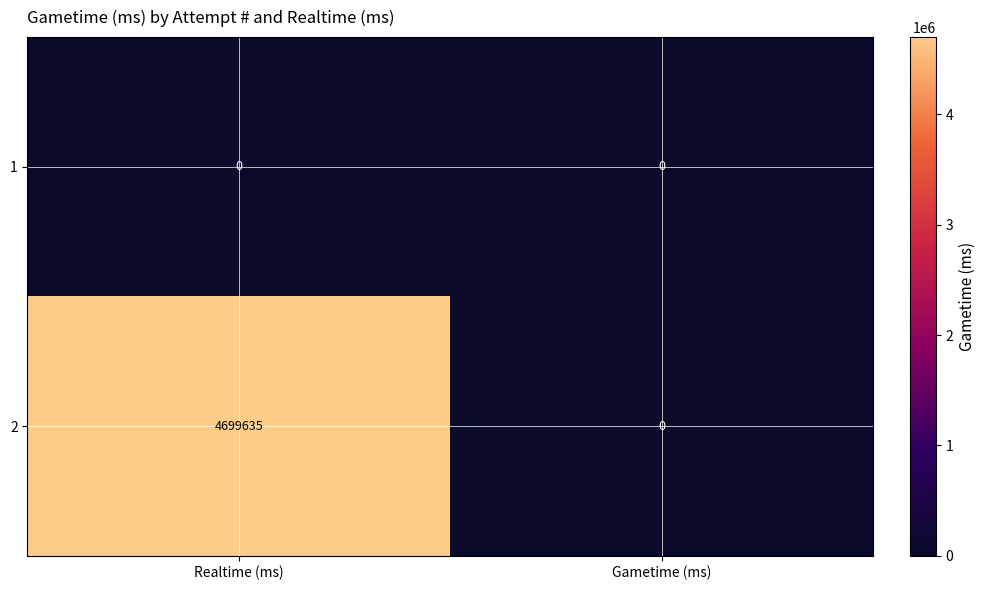

Reading right to left, list all the values displayed in this chart.

1: 0	0
2: 0	4699635